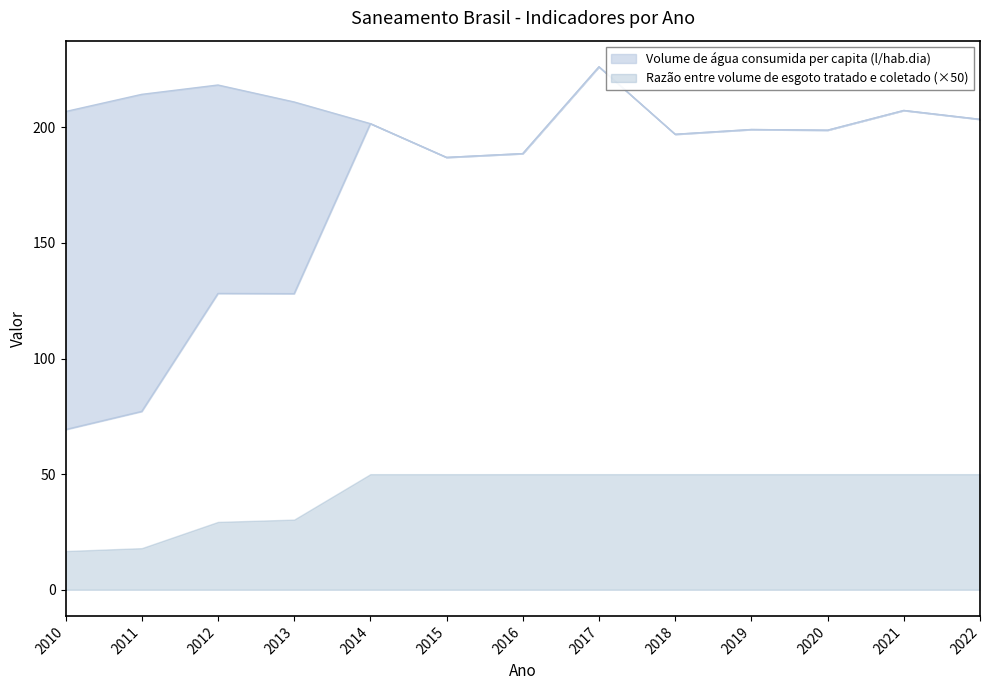

What is the greatest value displayed?

226.2